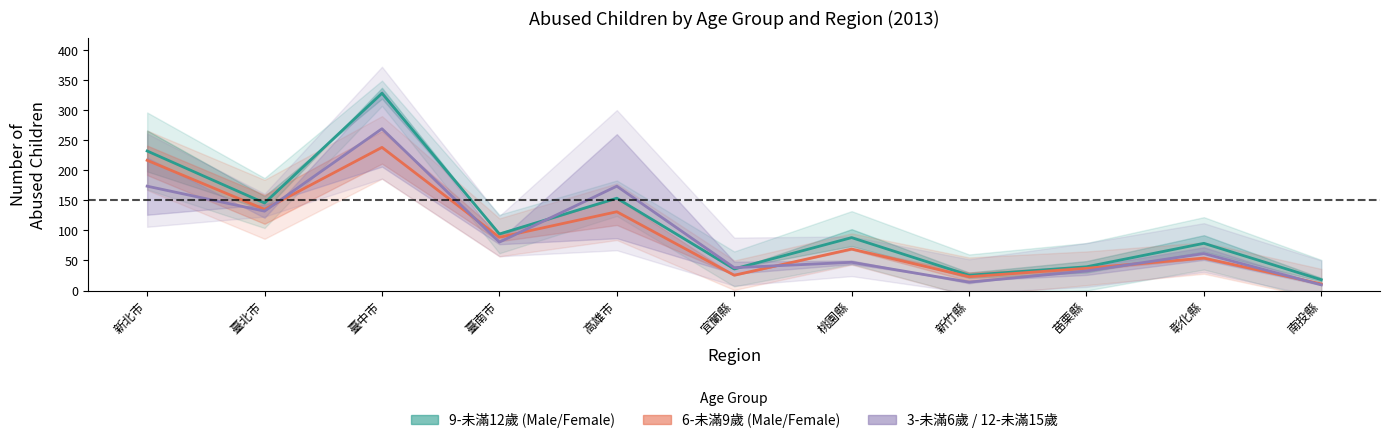

True or false: 9-未滿12歲 Female and 6-未滿9歲 Female cross at least once.

False